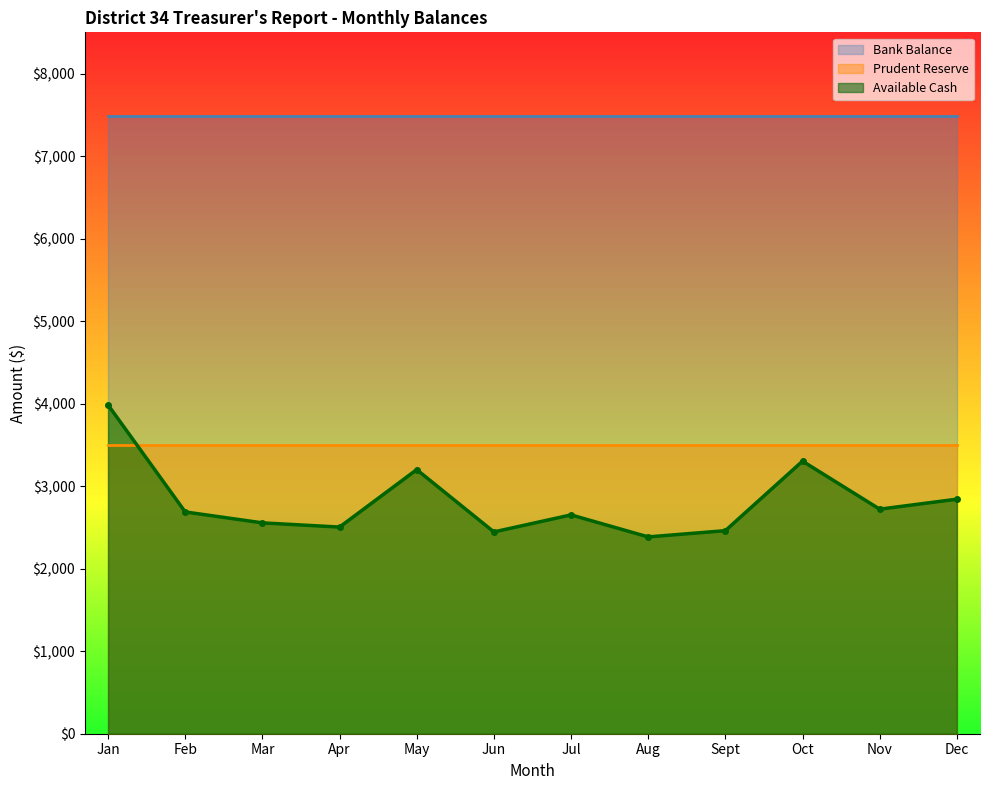

Rank the series by their maximum value, from lowest to highest.

Prudent Reserve, Available Cash, Bank Balance